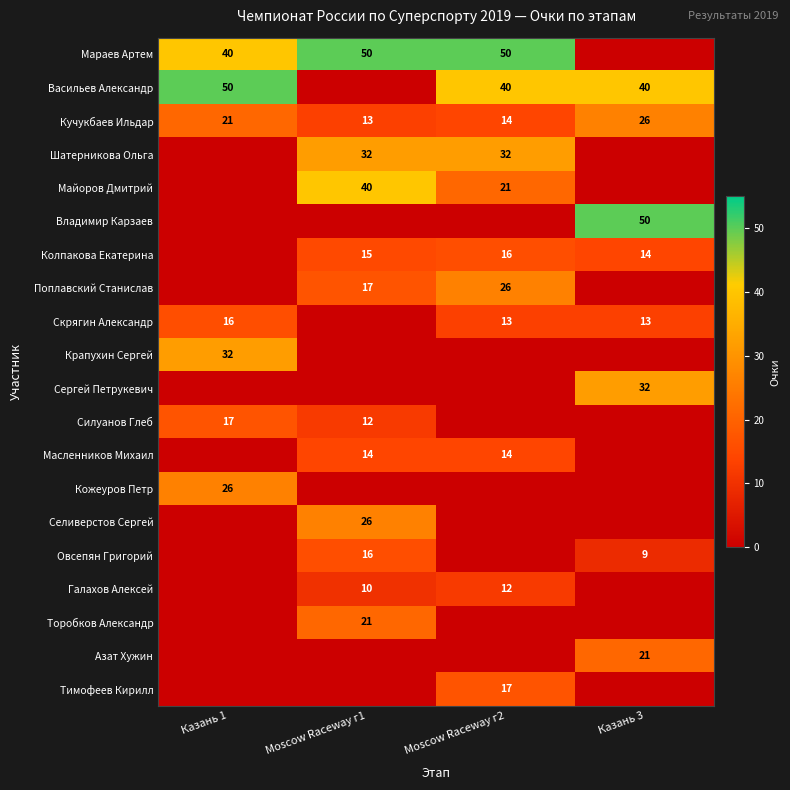

At which category does the chart reach its peak across all series?

Moscow Raceway г1